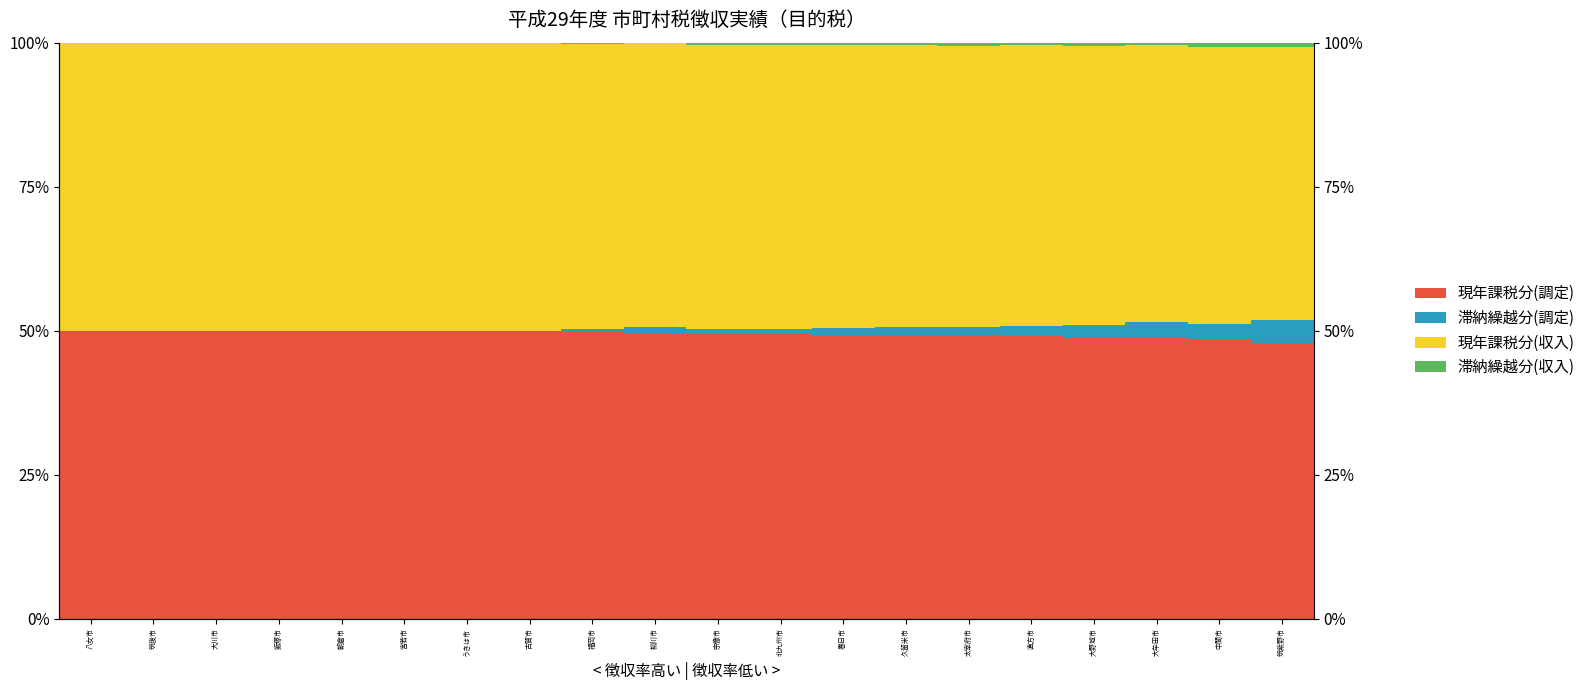

What is the maximum value shown in the chart?

50.0